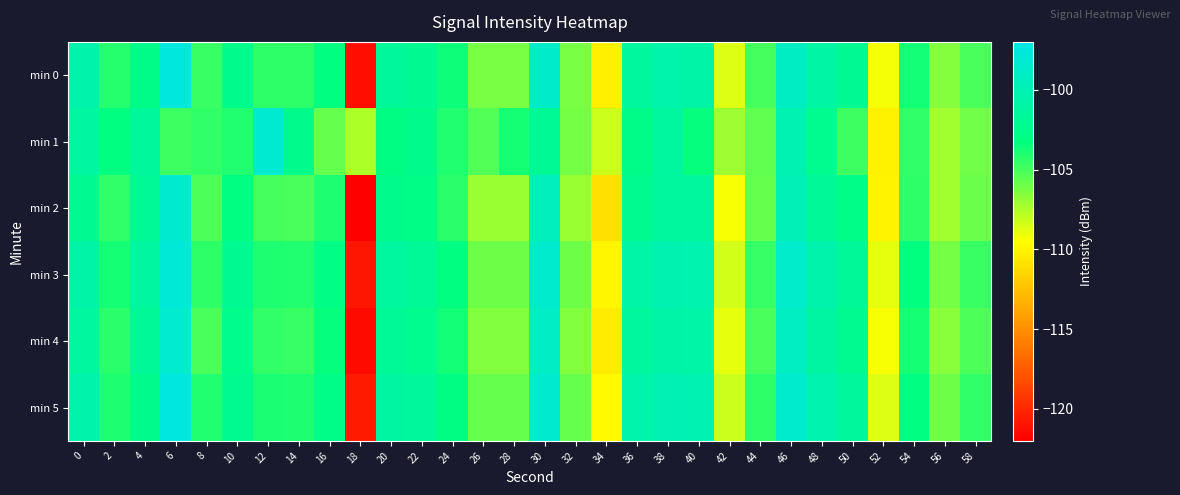

Rank the series at 0 from lowest to highest value.

min 2, min 4, min 1, min 3, min 5, min 0